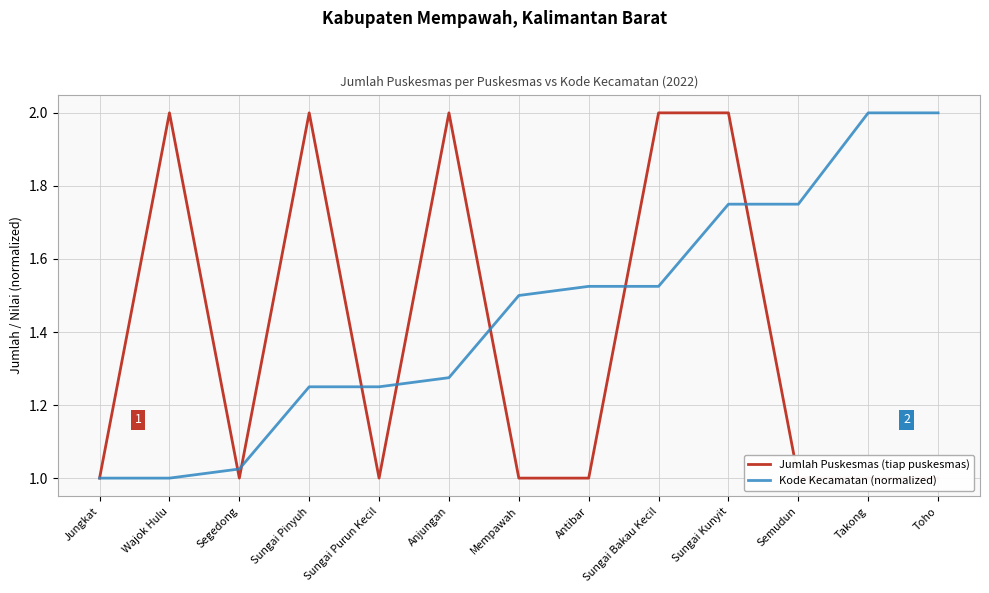

What is the value of the Kode Kecamatan (normalized) point at the 12th from the left?

2.0